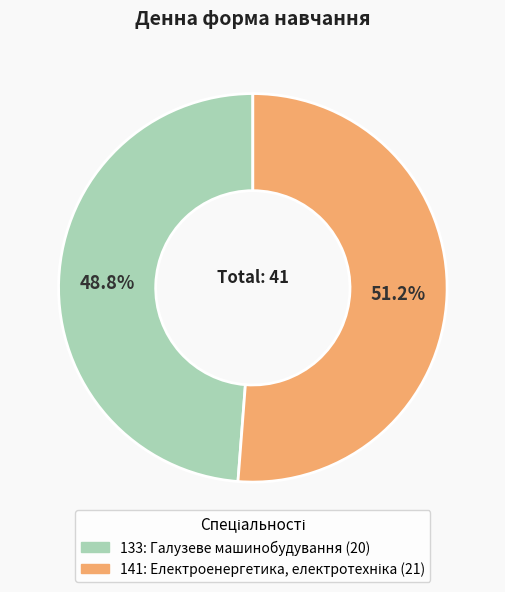

How much of the chart is everything except 141?

48.8%